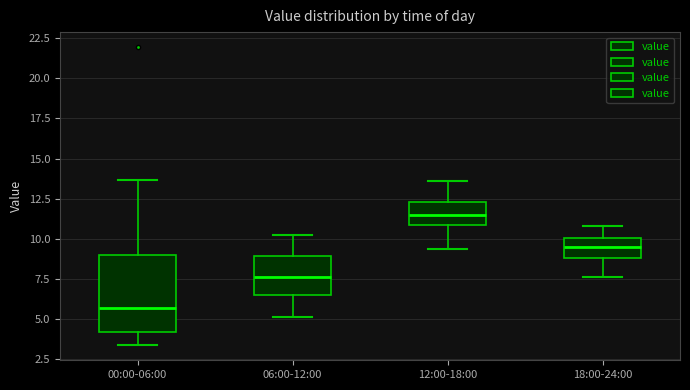

Where is the lower edge of the box for 06:00-12:00 on the y-axis? The values are not printed on the chart, so give them approximately, as read against the axis.

6.5